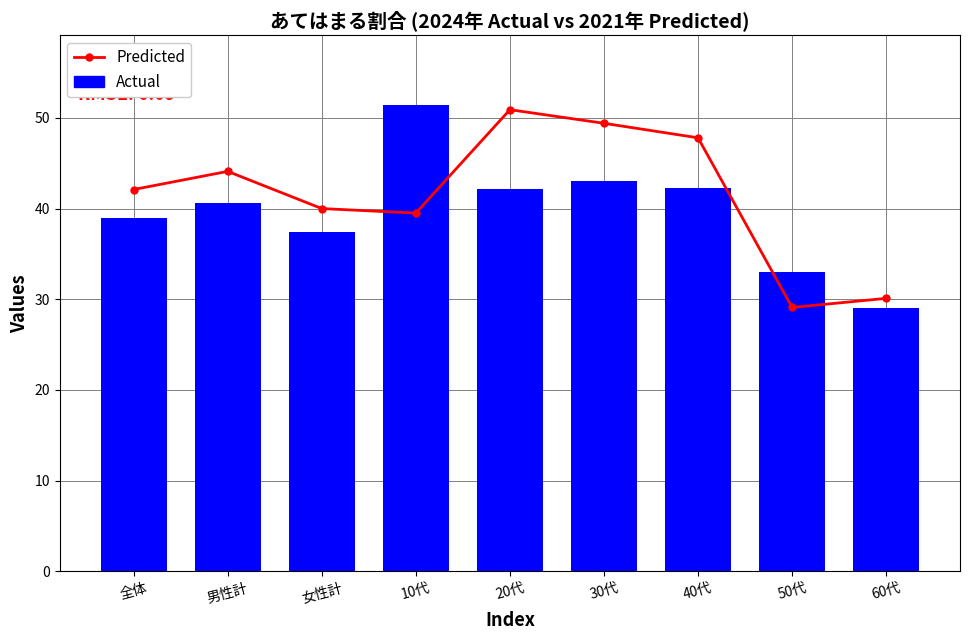

How many groups of bars are there?

9